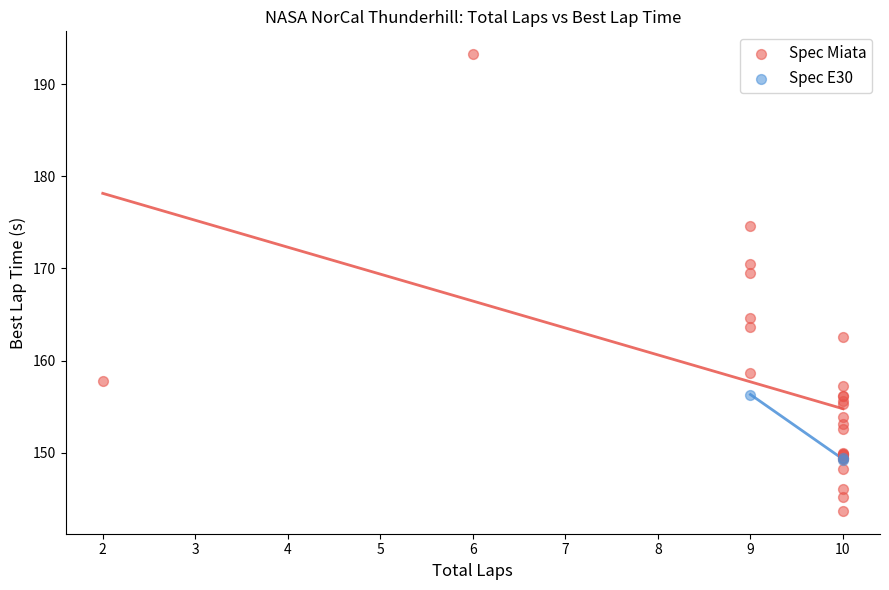

Which series reaches the minimum Y coordinate?

Spec Miata